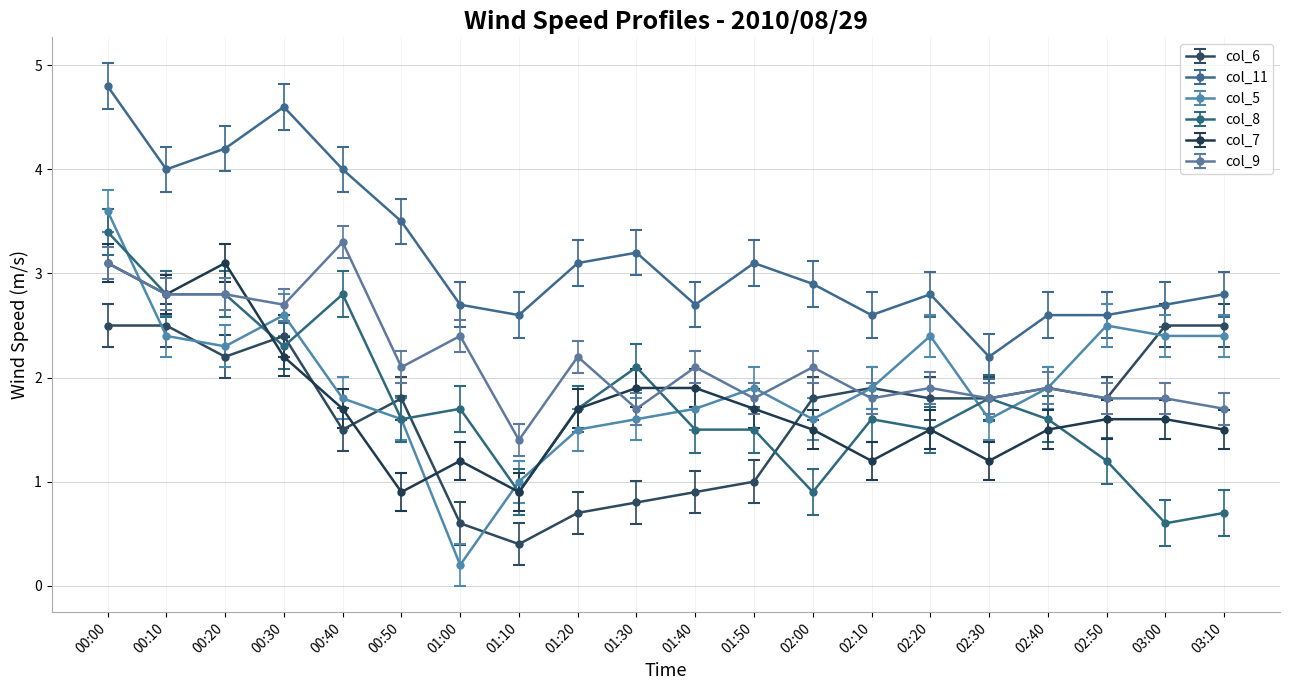

At which category is the sum across all series the highest?

00:00